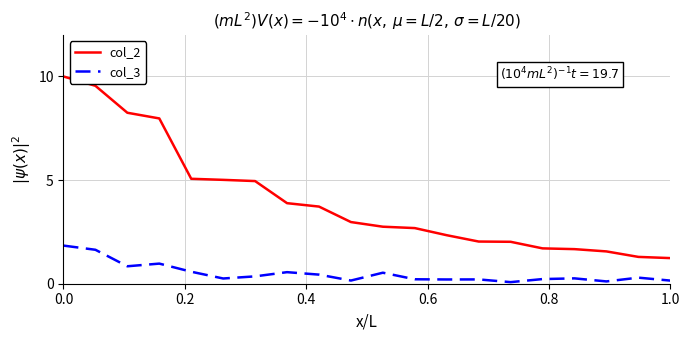

What are all the series names shown in the legend?

col_2, col_3